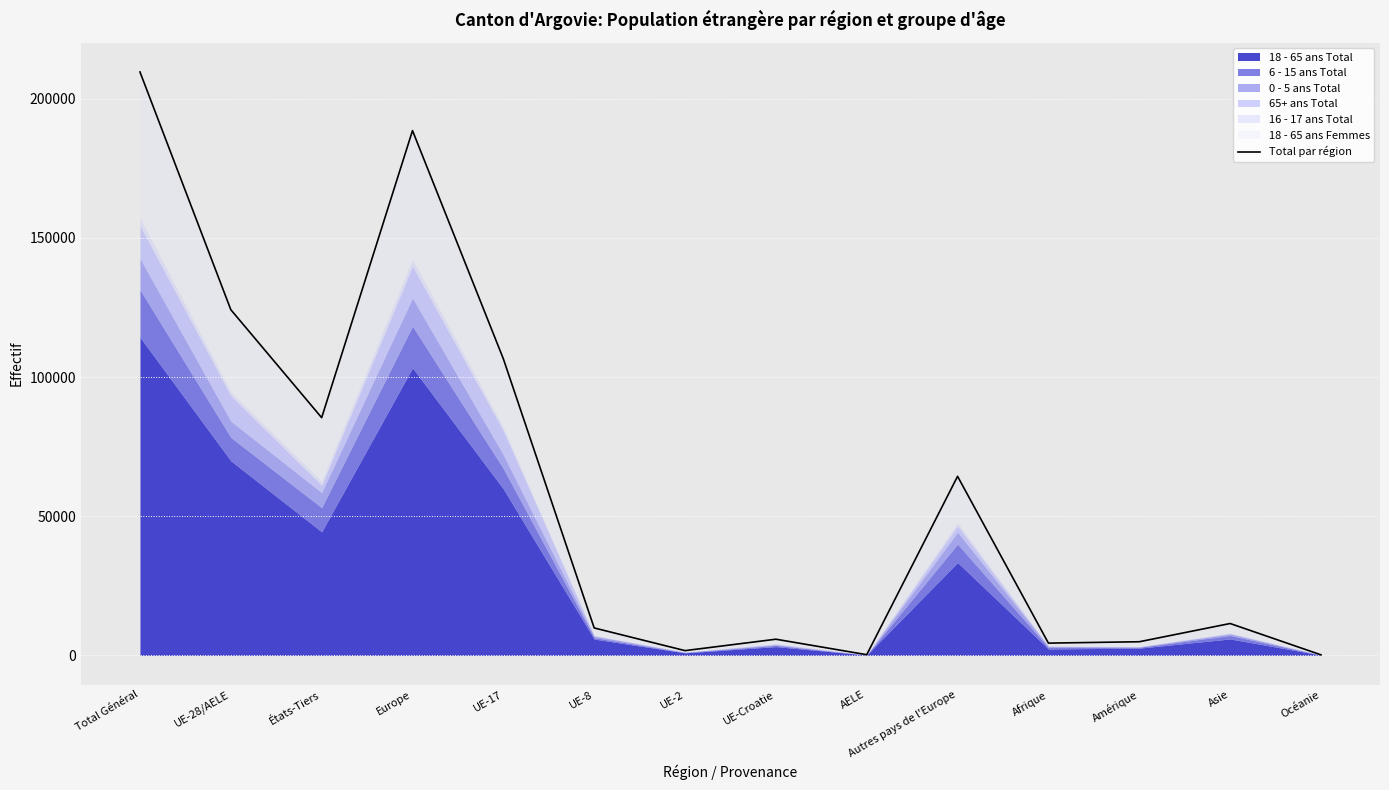

What is the label of the 12th point from the right?

États-Tiers